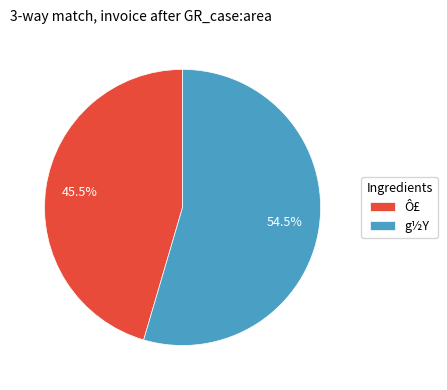

True or false: Ô£ accounts for 60% of the total.

False